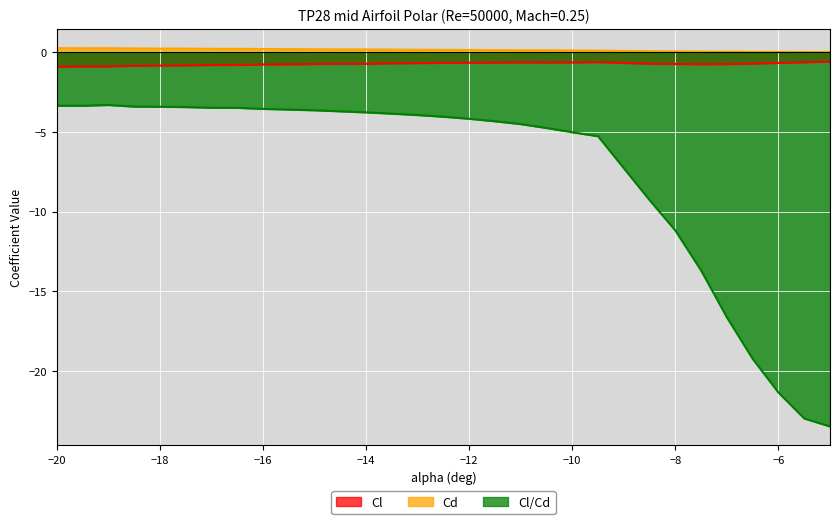

Which category has the highest value across all series?

-20